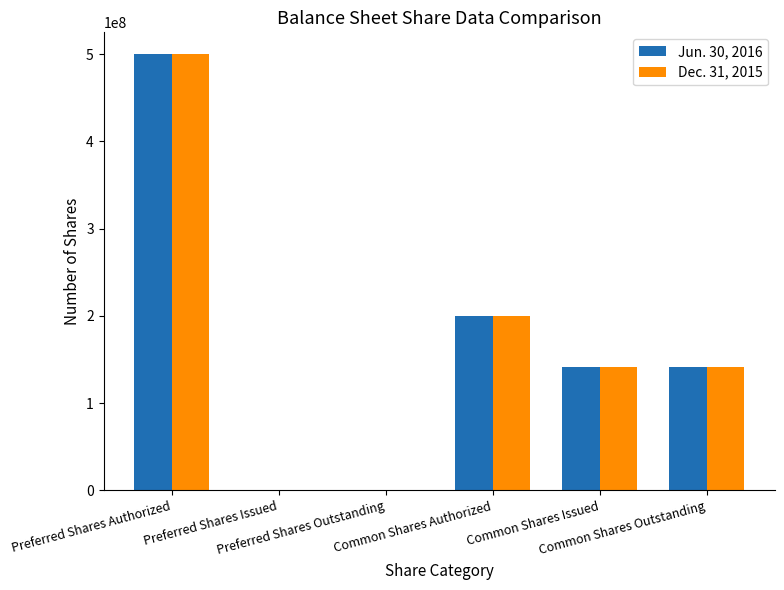

Which label corresponds to the largest value in the chart?

Preferred Shares Authorized